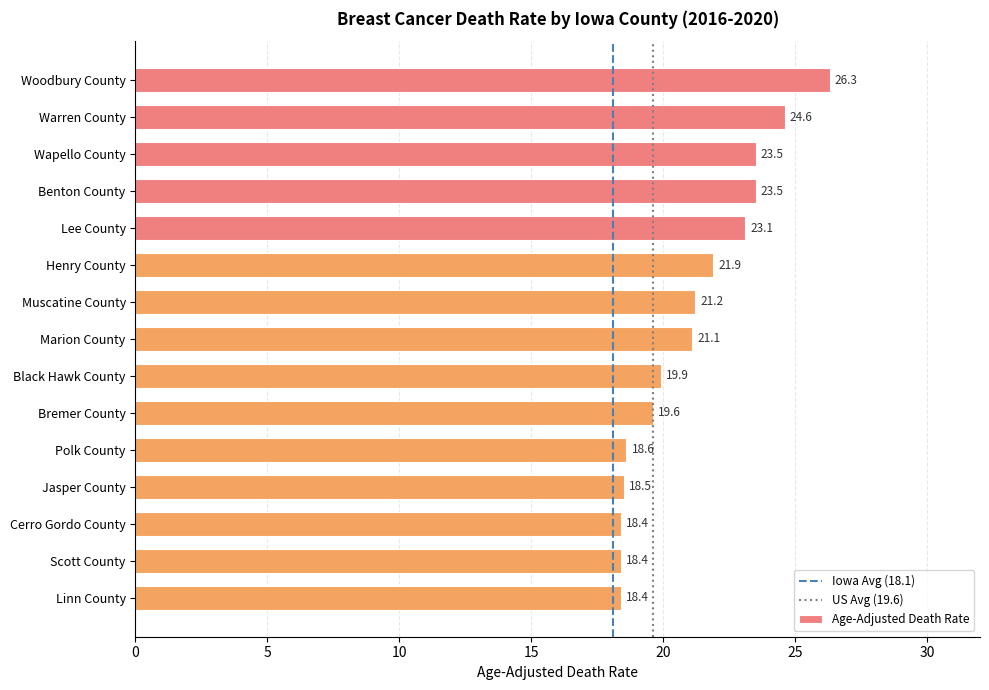

What is the change in value from Woodbury County to Muscatine County?

-5.1